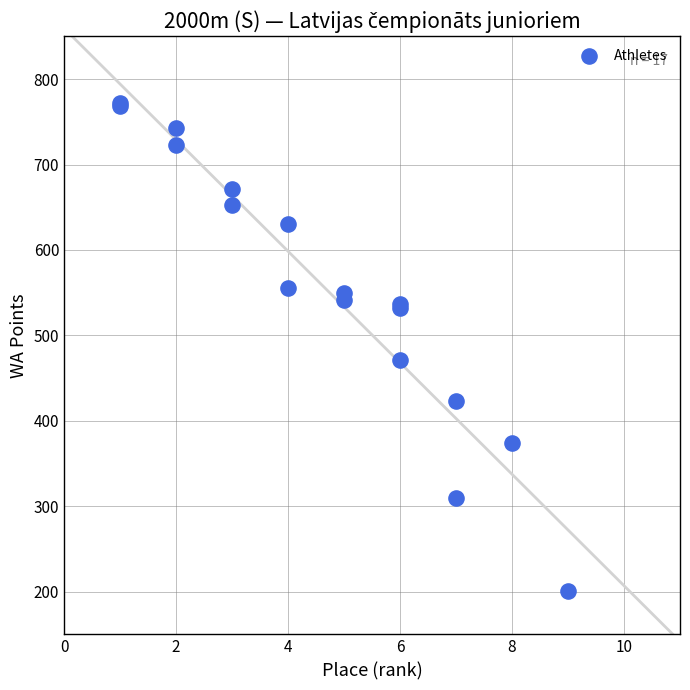

What Y value in the scatter plot is closest to 486?

471